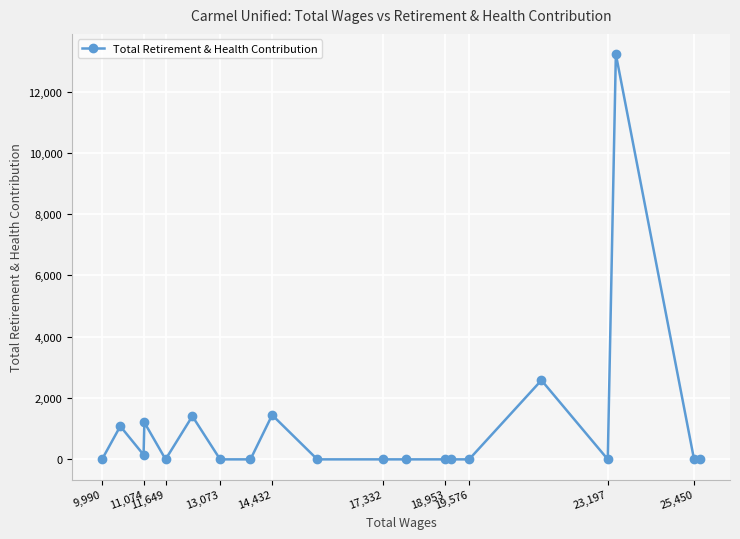

What is the difference between the second highest and second lowest values?

2581